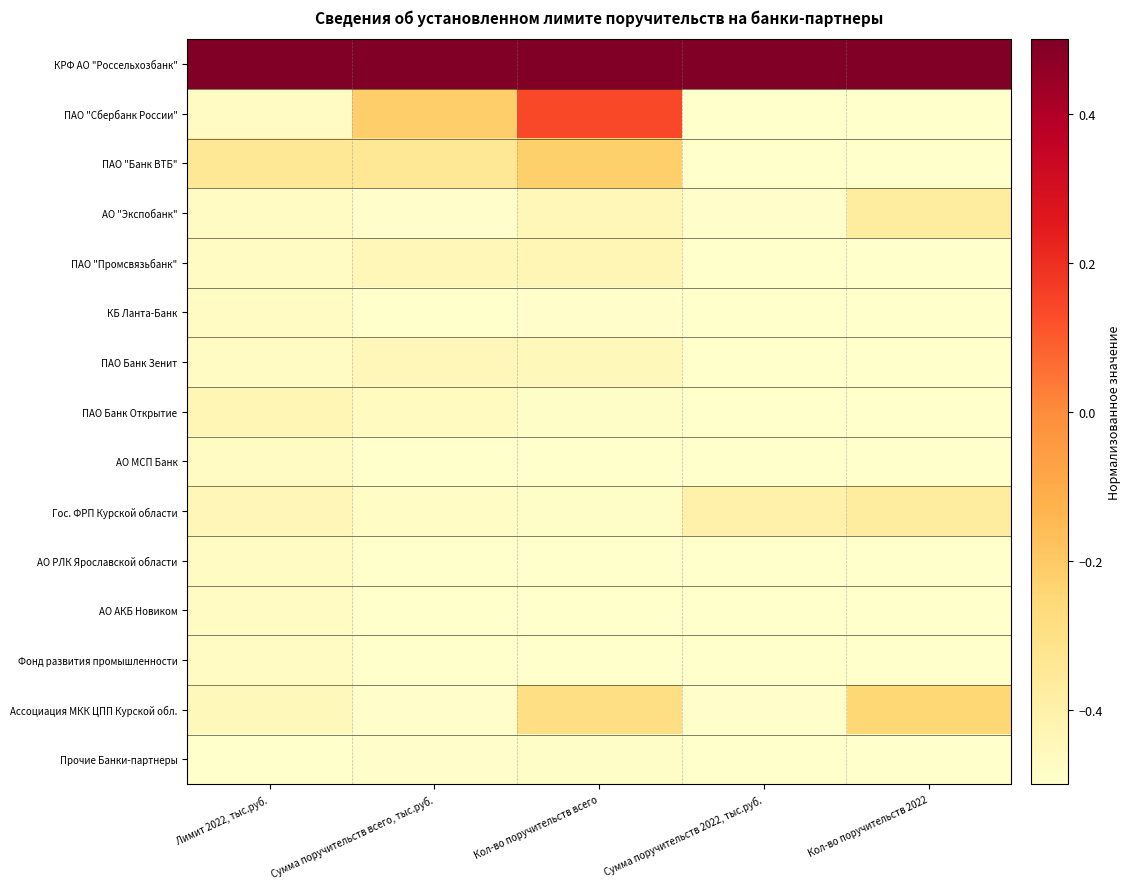

Which category has the lowest value across all series?

Сумма поручительств 2022, тыс.руб.